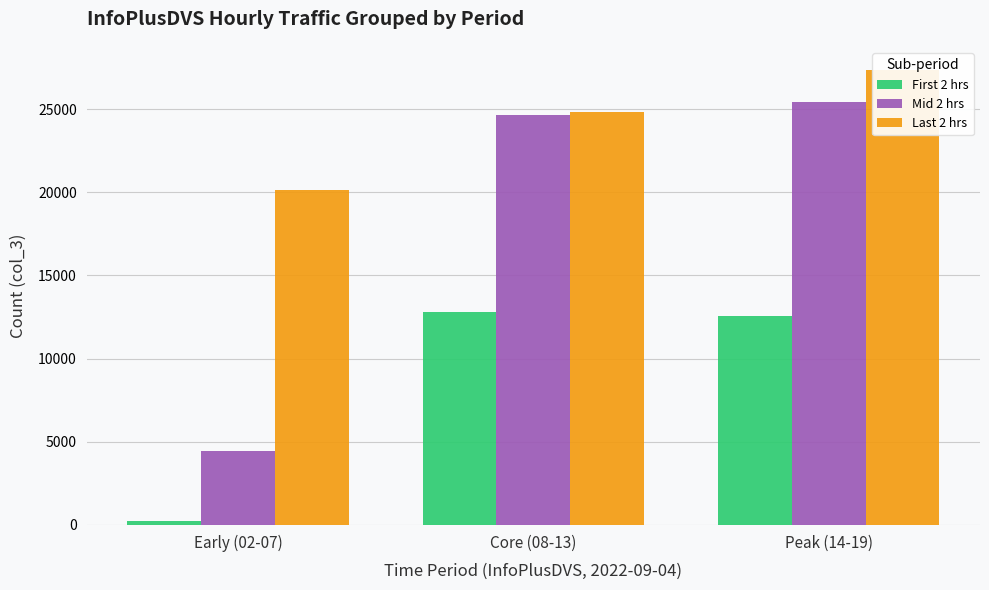

What is the greatest value displayed?

27349